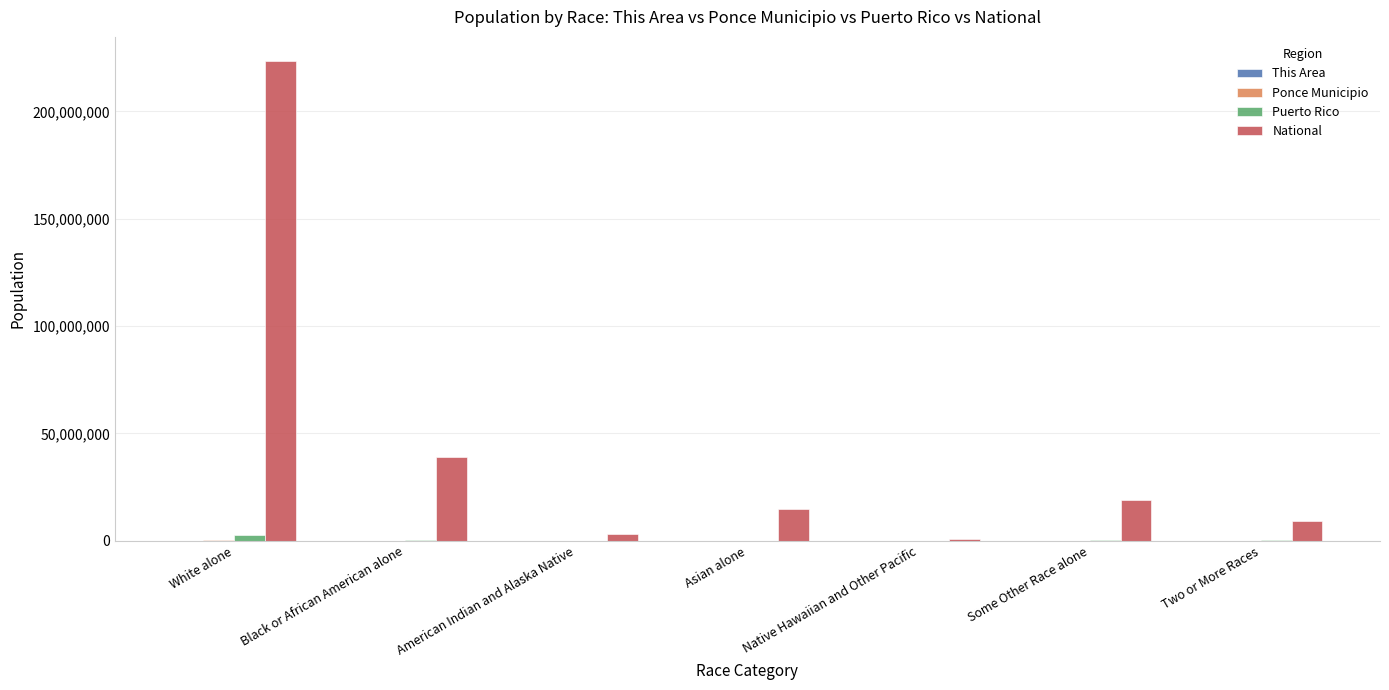

What is the sum of all National values?

308745538